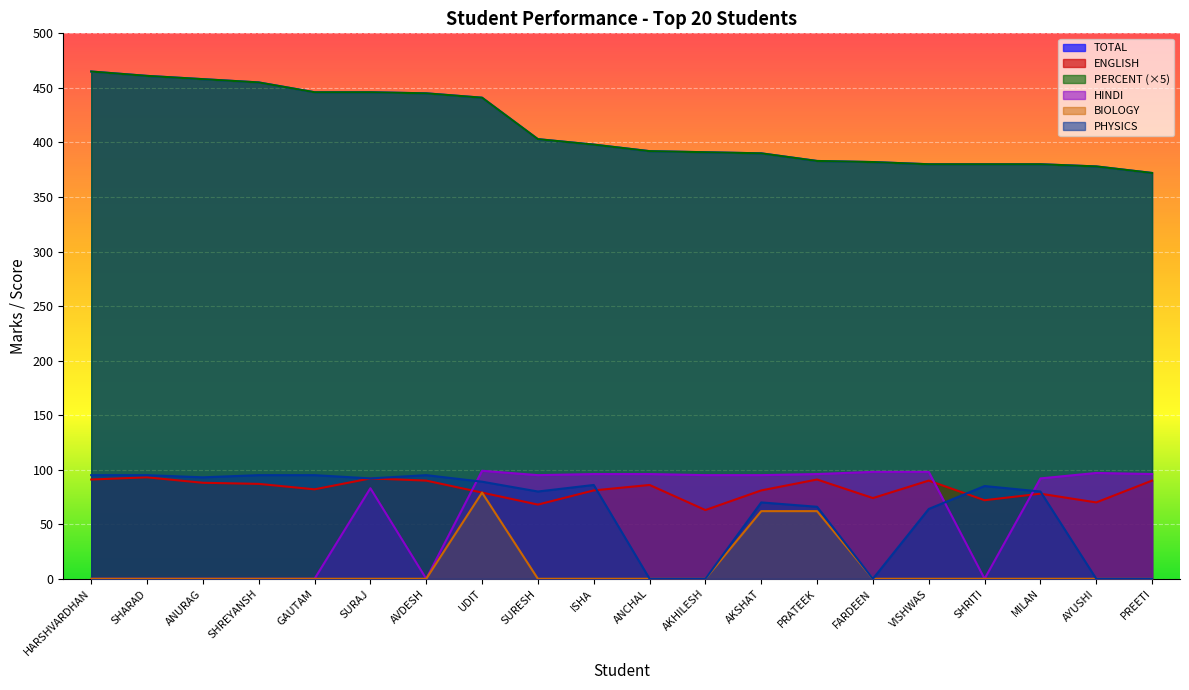

At which label is HINDI closest to 49?

SURAJ